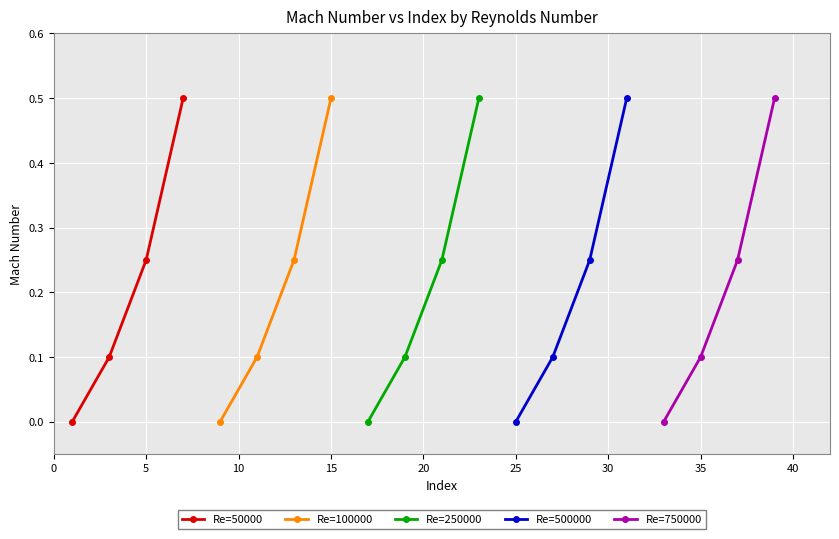

At how many categories does at least one series exceed 0?

3